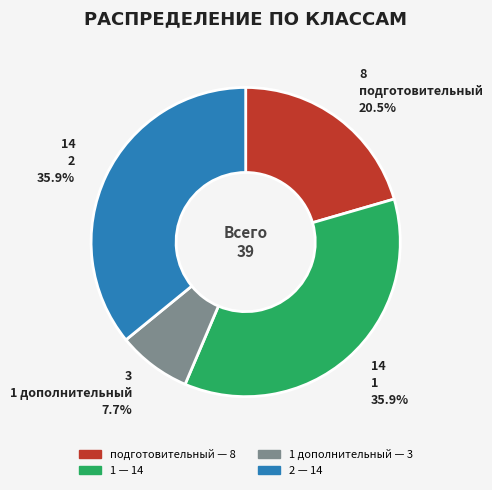

Is there a majority slice in this chart?

No